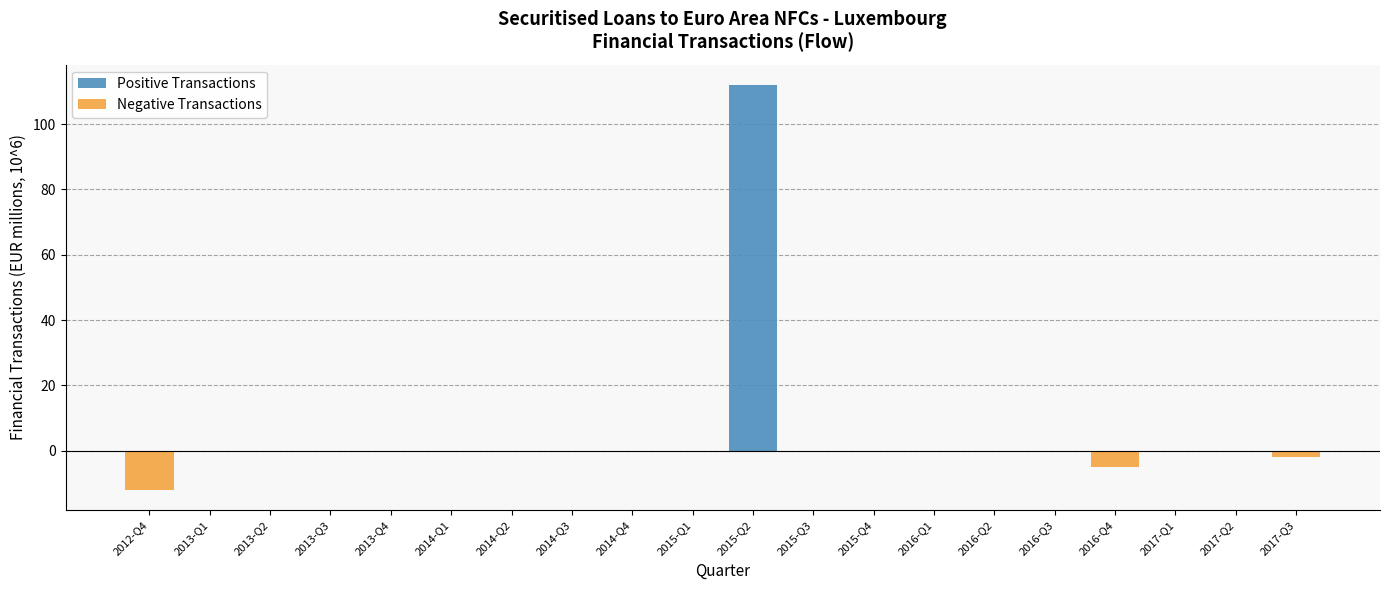

Reading right to left, extract all data points from this chart.

Positive Transactions: 0	0	0	0	0	0	0	0	0	112	0	0	0	0	0	0	0	0	0	0
Negative Transactions: -2	0	0	-5	0	0	0	0	0	0	0	0	0	0	0	0	0	0	0	-12